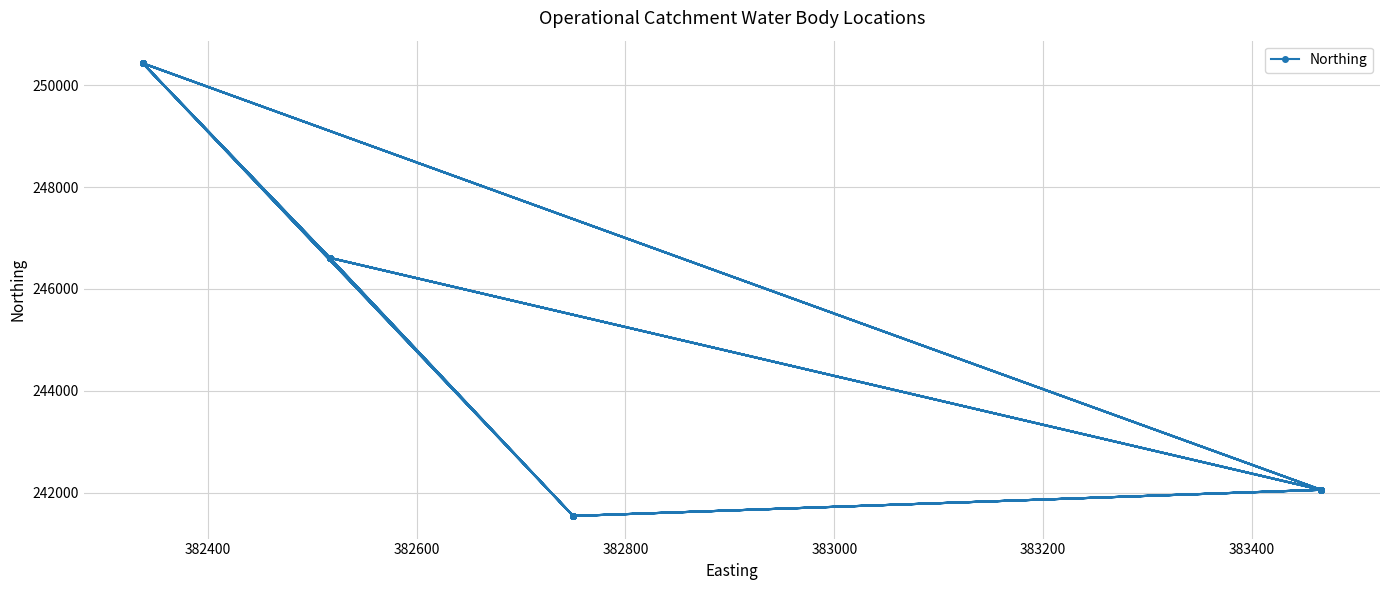

Does the chart have visible grid lines?

Yes